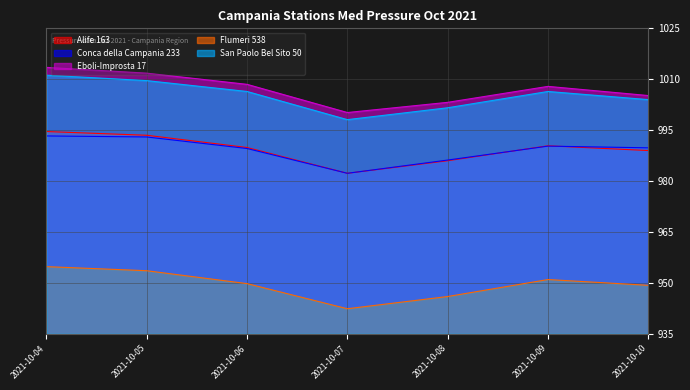

Does the chart display data point markers on the line(s)?

No